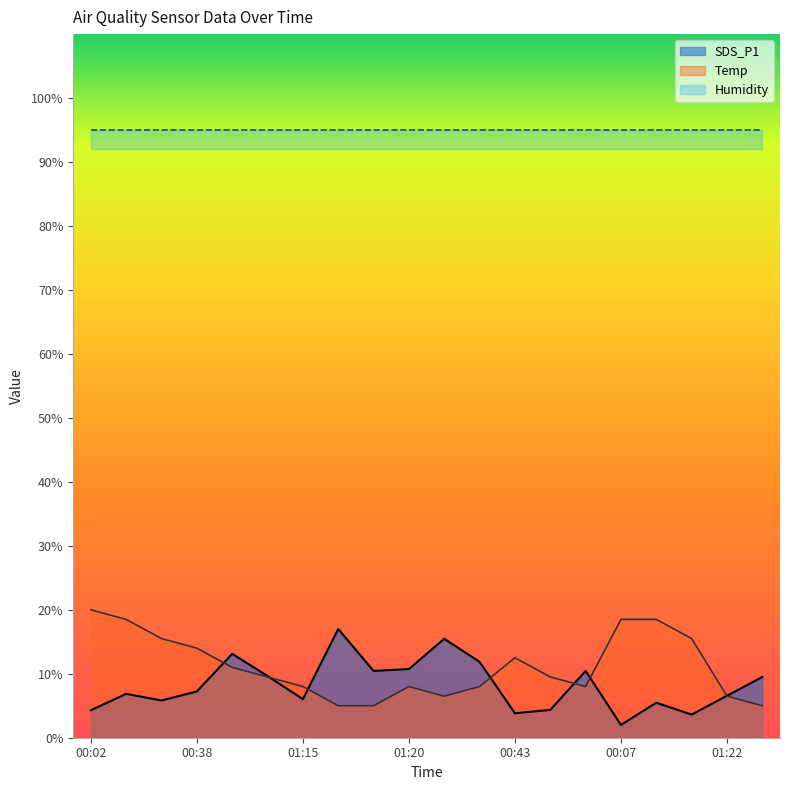

Is the value of SDS_P1 at 00:02 greater than the value of Temp at 01:22?

No